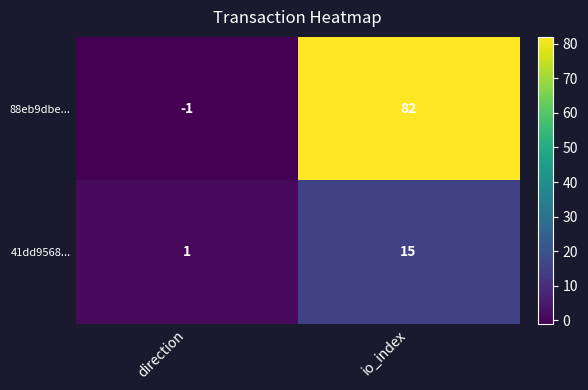

What is the total value across all series at io_index?

97